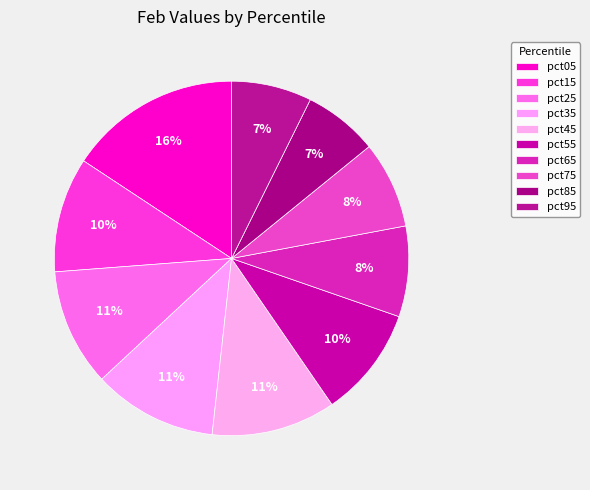

Count the number of slices in the pie.

10